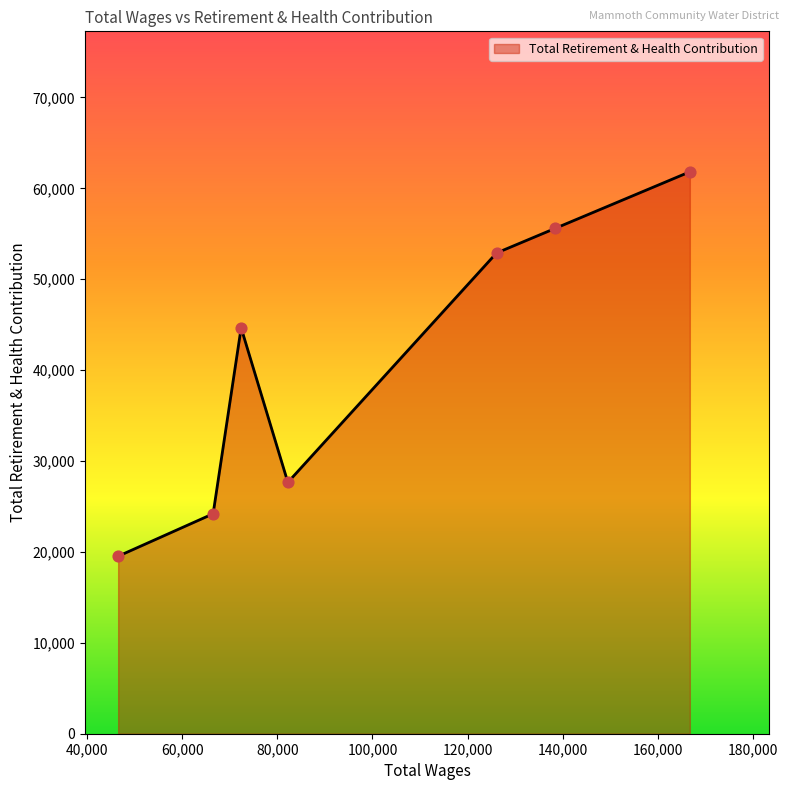

What is the average value?

40905